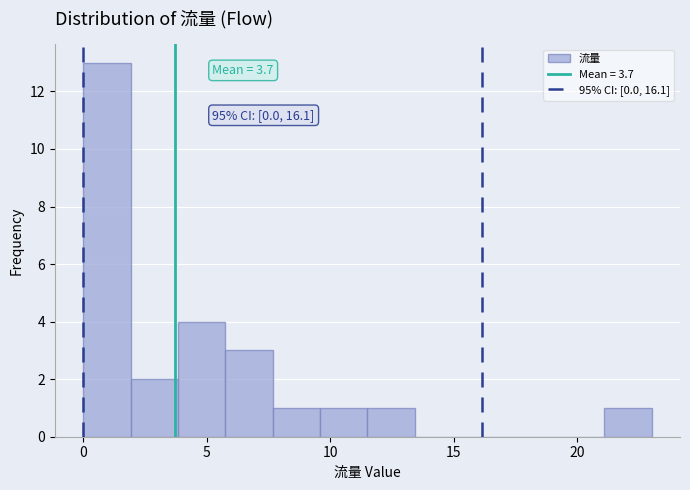

Read against the x-axis, roughly where is the centre of the tallest bar?

1.0